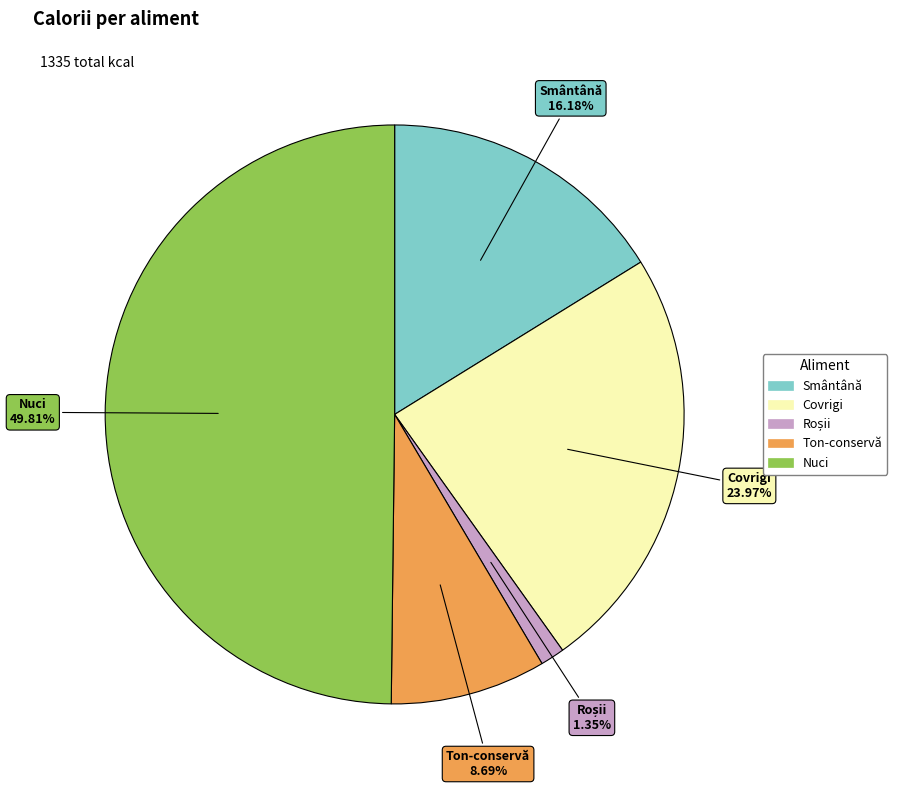

Between Nuci and Smântână, which is larger?

Nuci